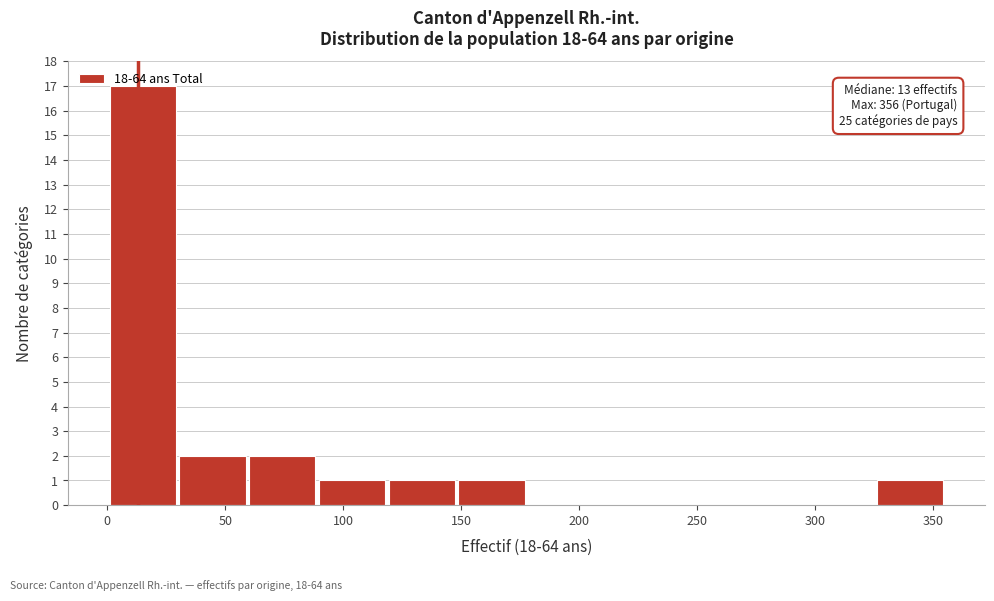

Over which range of the x-axis is the bar tallest?

0 to 30